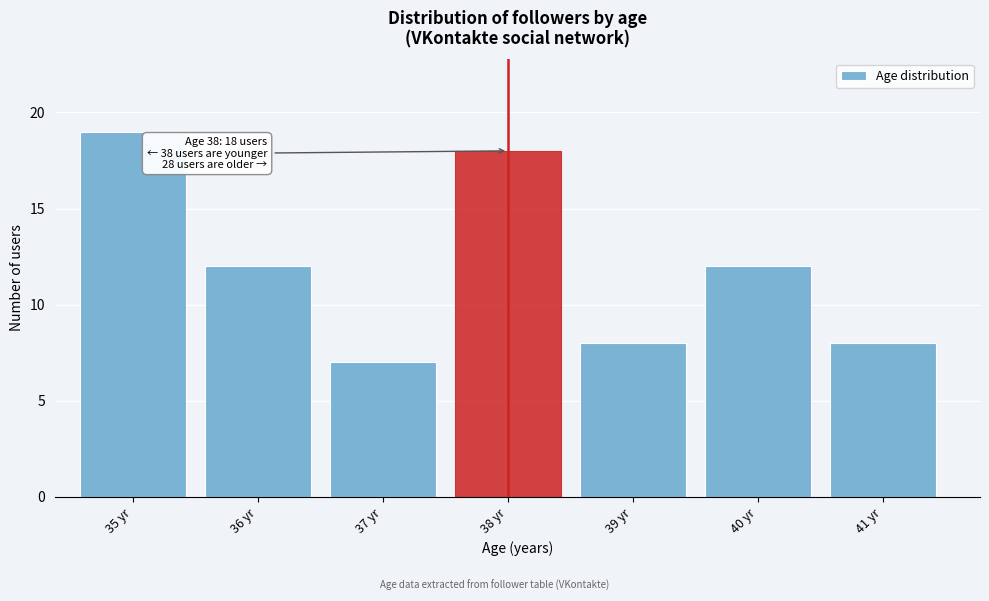

Reading left to right, transcribe all the data shown in this chart.

19	12	7	18	8	12	8